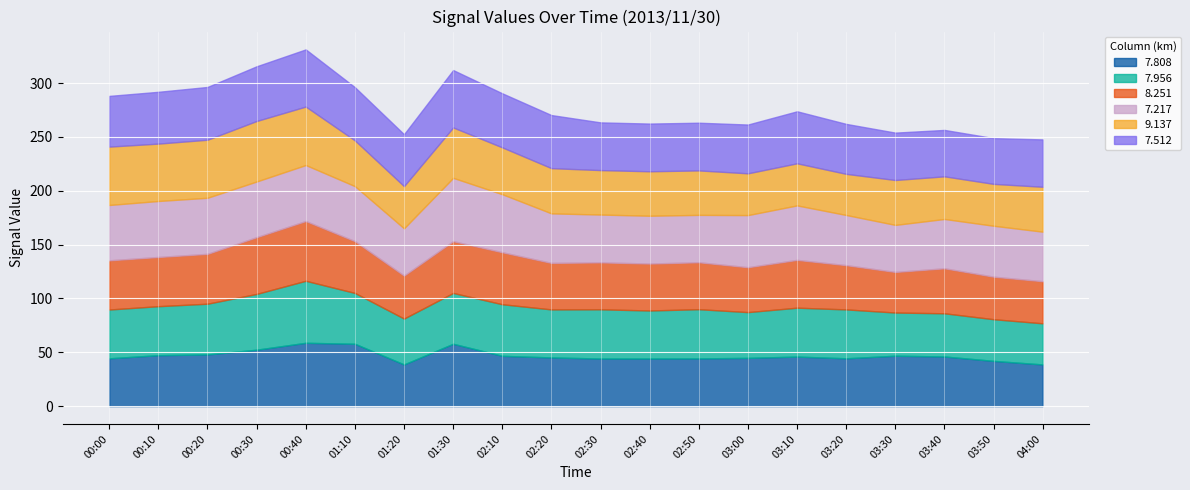

Which label corresponds to the largest value in the chart?

00:40